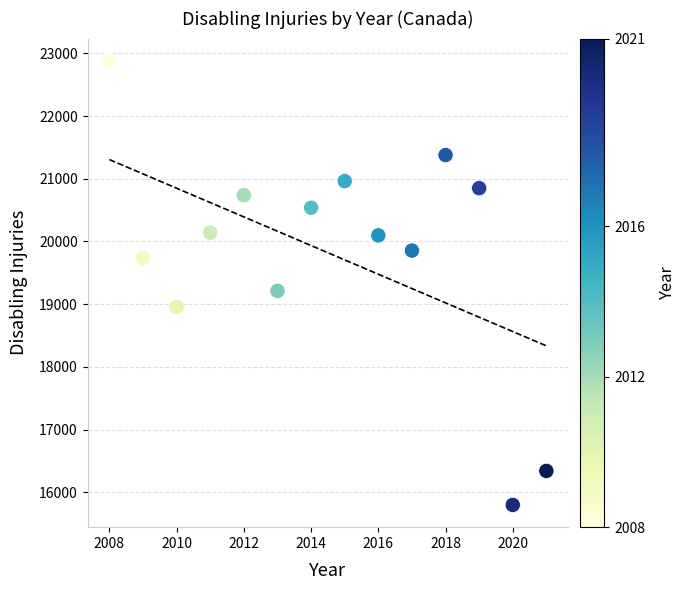

What Y value in the scatter plot is closest to 19340?

19212